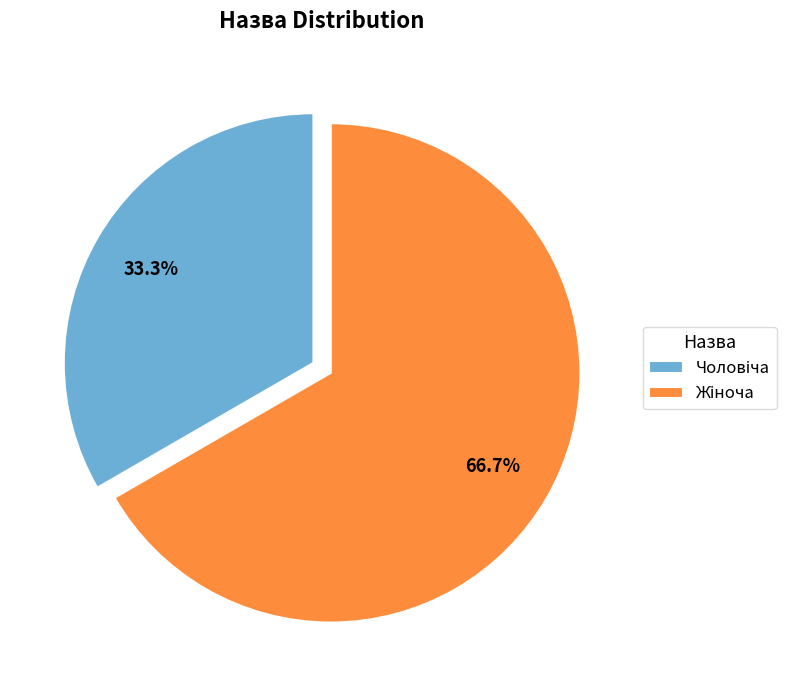

To the nearest percent, what is the difference between the largest and smallest slice percentages?

33%